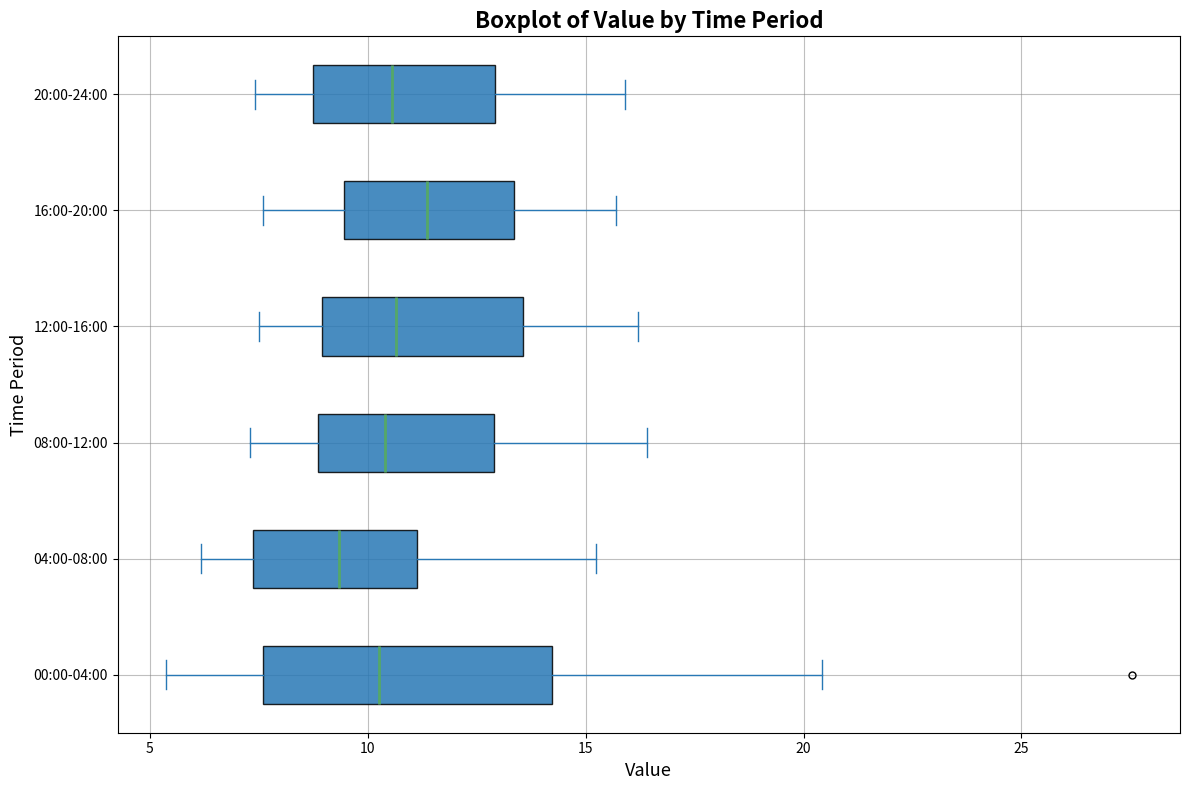

Which box's median line is the furthest to the left?

04:00-08:00